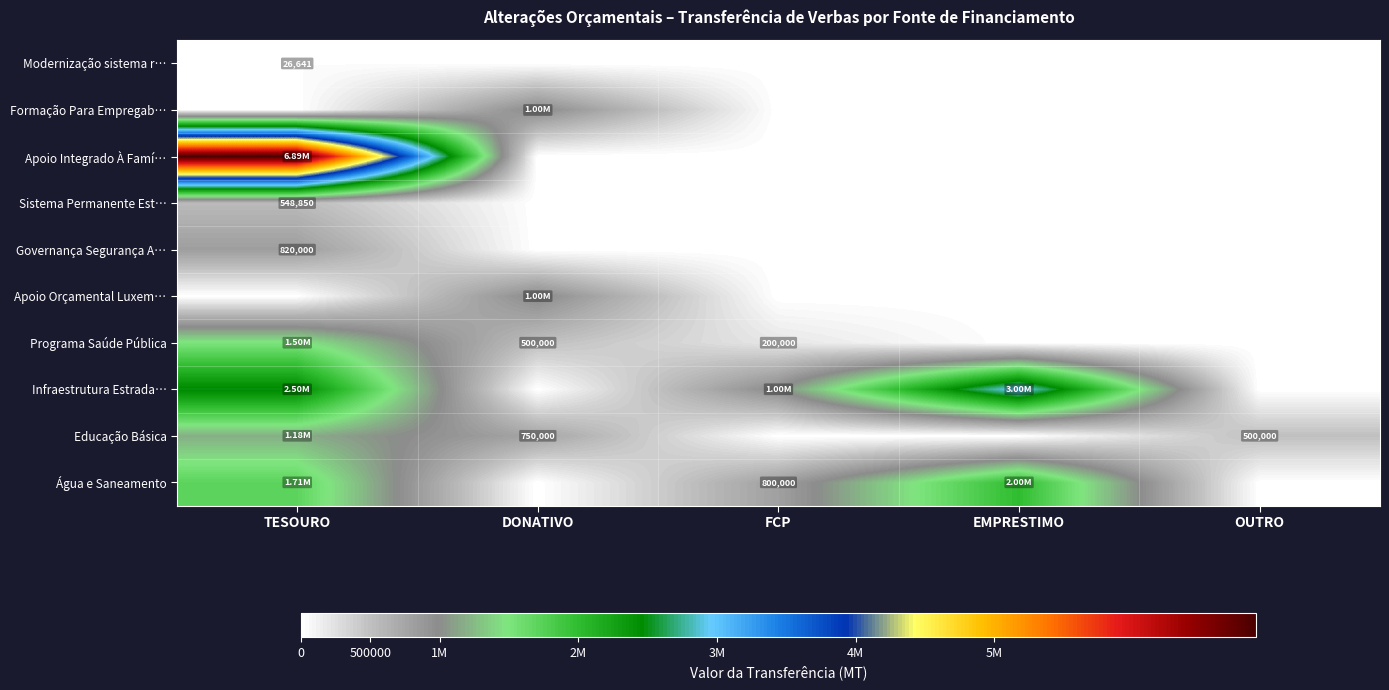

Which category has the lowest value in the Formação Para Empregab… series?

TESOURO